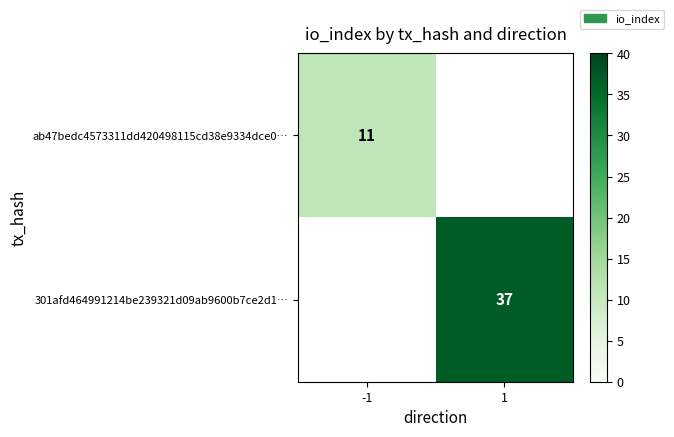

Is it true that ab47bedc4573311dd420498115cd38e9334dce0… equals 15 at -1?

False